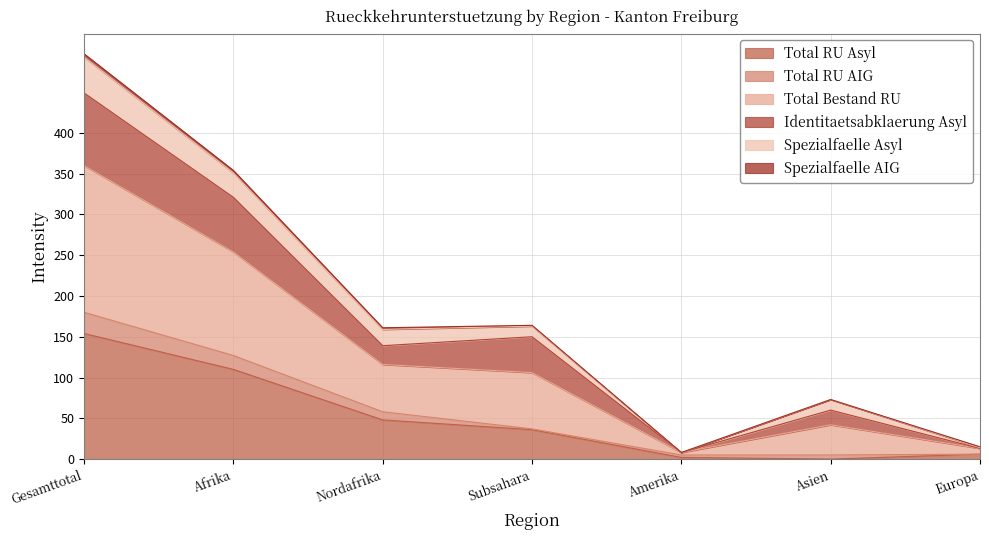

What is the highest value of the Total RU Asyl series?

154